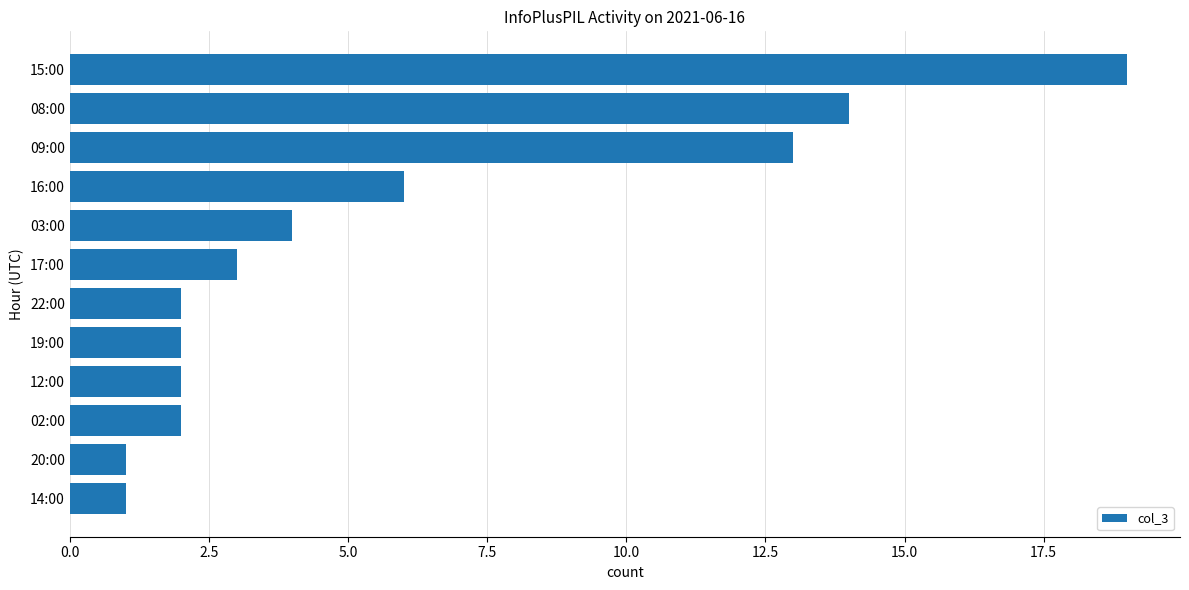

The value at 19:00 is 3. True or false?

False